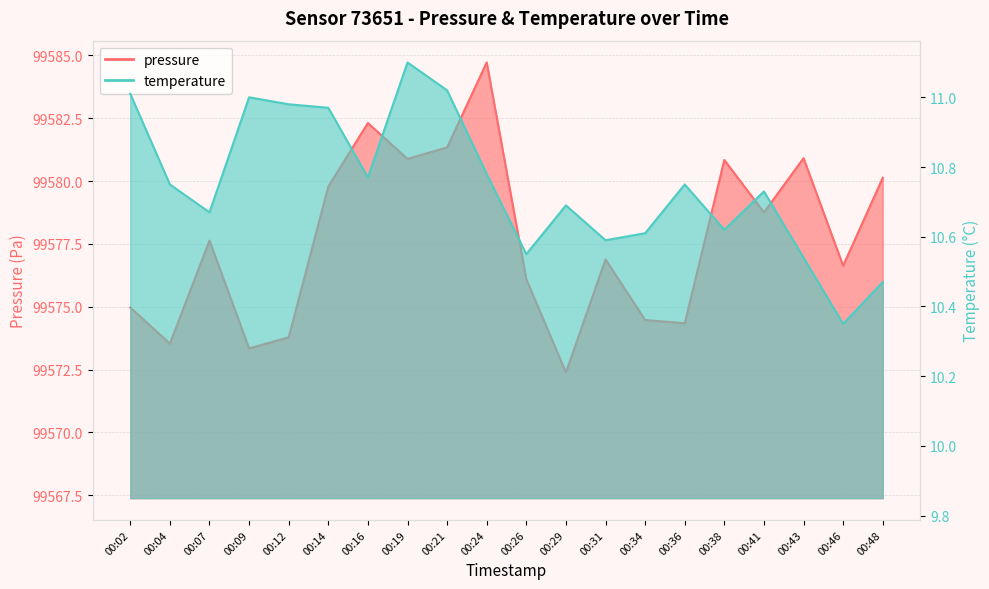

Which series has the widest spread of values?

pressure